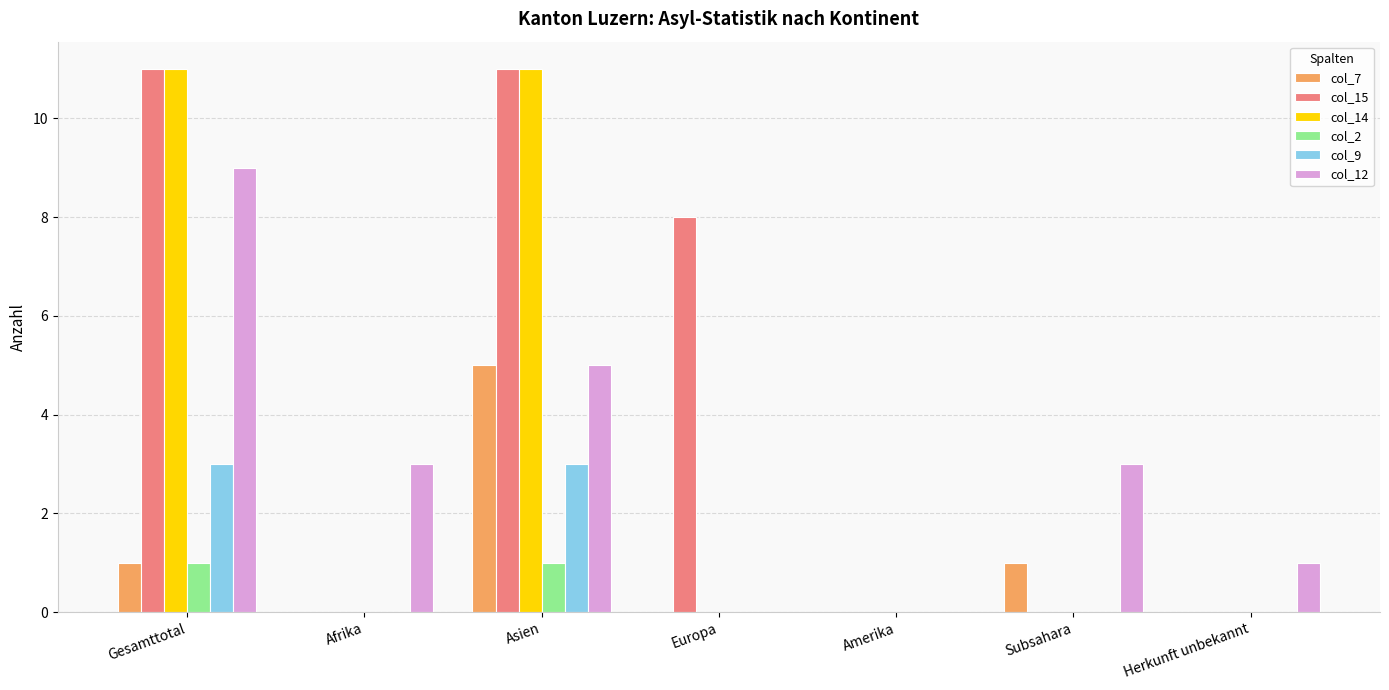

Where does the col_12 series first go above 3?

Gesamttotal